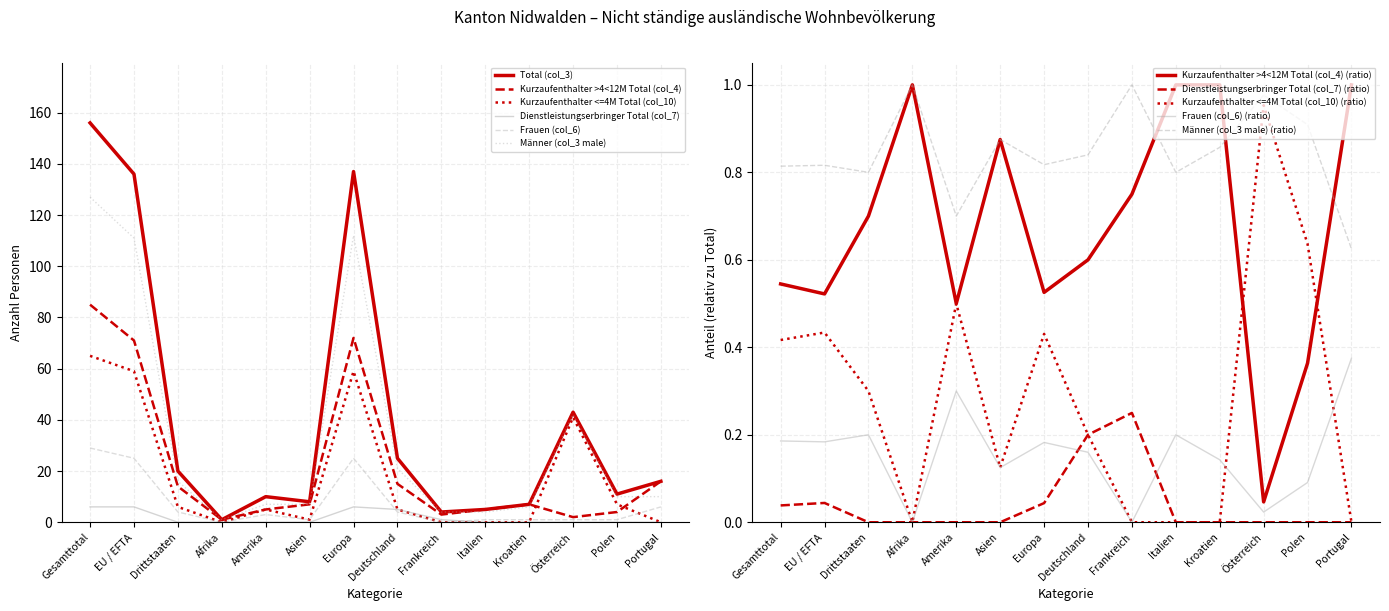

Reading left to right, extract all data points from this chart.

Total (col_3): Gesamttotal=156	EU / EFTA=136	Drittstaaten=20	Afrika=1	Amerika=10	Asien=8	Europa=137	Deutschland=25	Frankreich=4	Italien=5	Kroatien=7	Österreich=43	Polen=11	Portugal=16
Kurzaufenthalter >4<12M Total (col_4): Gesamttotal=85	EU / EFTA=71	Drittstaaten=14	Afrika=1	Amerika=5	Asien=7	Europa=72	Deutschland=15	Frankreich=3	Italien=5	Kroatien=7	Österreich=2	Polen=4	Portugal=16
Dienstleistungserbringer Total (col_7): Gesamttotal=6	EU / EFTA=6	Drittstaaten=0	Afrika=0	Amerika=0	Asien=0	Europa=6	Deutschland=5	Frankreich=1	Italien=0	Kroatien=0	Österreich=0	Polen=0	Portugal=0
Kurzaufenthalter <=4M Total (col_10): Gesamttotal=65	EU / EFTA=59	Drittstaaten=6	Afrika=0	Amerika=5	Asien=1	Europa=59	Deutschland=5	Frankreich=0	Italien=0	Kroatien=0	Österreich=41	Polen=7	Portugal=0
Frauen (col_6): Gesamttotal=29	EU / EFTA=25	Drittstaaten=4	Afrika=0	Amerika=3	Asien=1	Europa=25	Deutschland=4	Frankreich=0	Italien=1	Kroatien=1	Österreich=1	Polen=1	Portugal=6
Männer (col_3 male): Gesamttotal=127	EU / EFTA=111	Drittstaaten=16	Afrika=1	Amerika=7	Asien=7	Europa=112	Deutschland=21	Frankreich=4	Italien=4	Kroatien=6	Österreich=42	Polen=10	Portugal=10